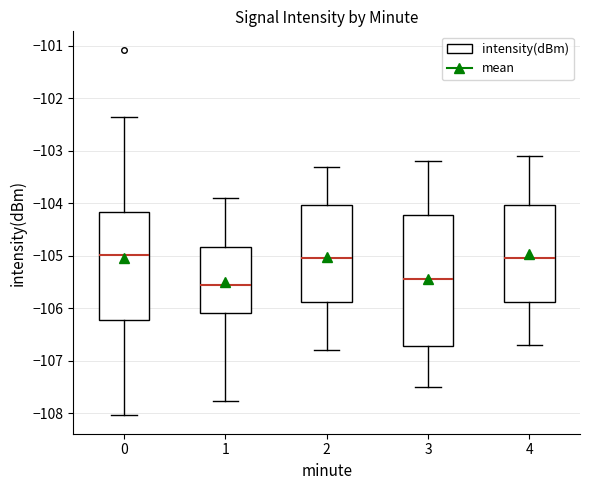

Reading left to right, transcribe this box plot: for each box, give where its median line is, the range the box spans, and where its two whiskers end, as read against the y-axis. The values are not printed on the chart, so give them approximately, as read against the axis.

0: median -105.0, box -106.2 to -104.2, whiskers -108.0 to -102.4
1: median -105.5, box -106.1 to -104.8, whiskers -107.8 to -103.9
2: median -105.0, box -105.9 to -104.0, whiskers -106.8 to -103.3
3: median -105.4, box -106.7 to -104.2, whiskers -107.5 to -103.2
4: median -105.0, box -105.9 to -104.0, whiskers -106.7 to -103.1